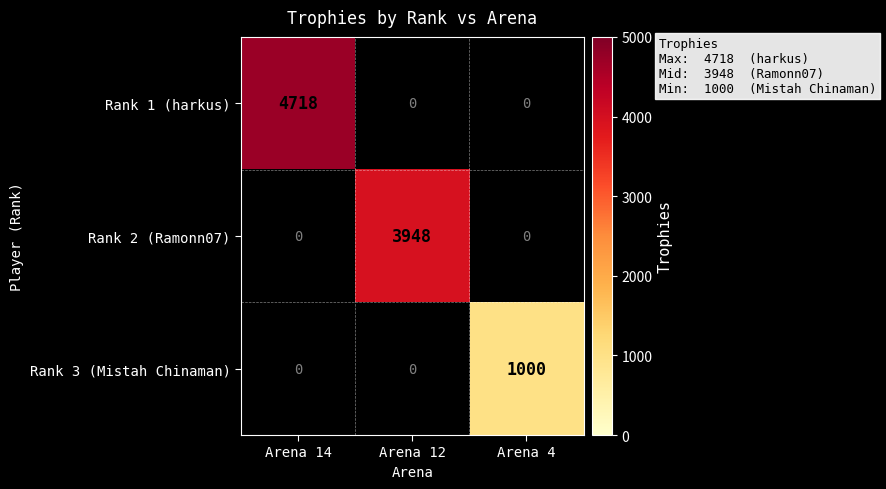

The Rank 2 (Ramonn07) series shows 2020 at Arena 12. True or false?

False